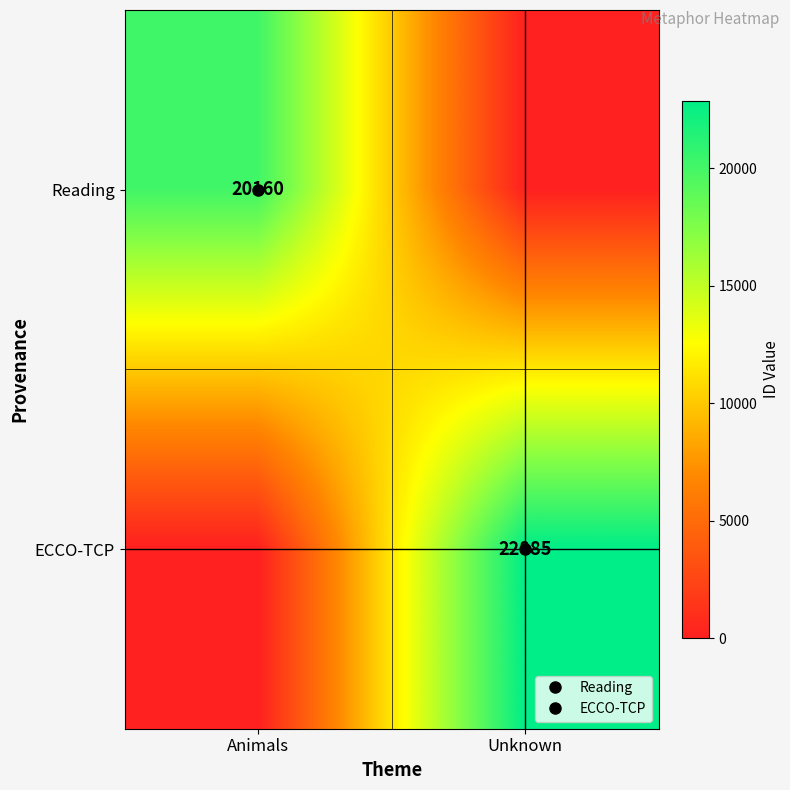

True or false: Reading has a value of 9021 at Animals.

False